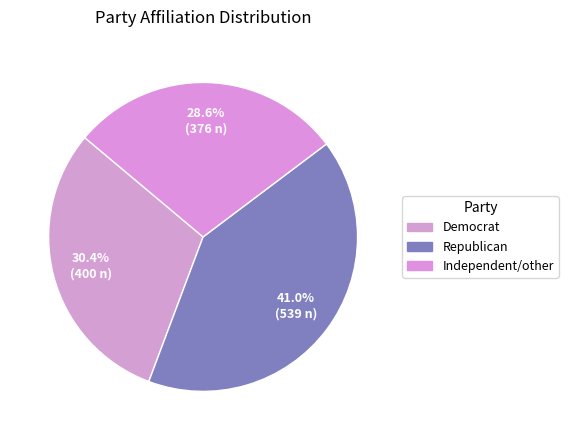

Does Independent/other account for over 50% of the chart?

No